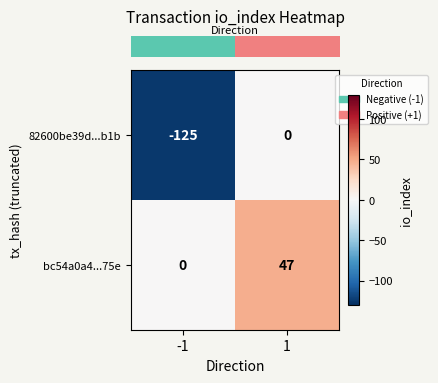

Read the 82600be39d...b1b value at -1.

-125